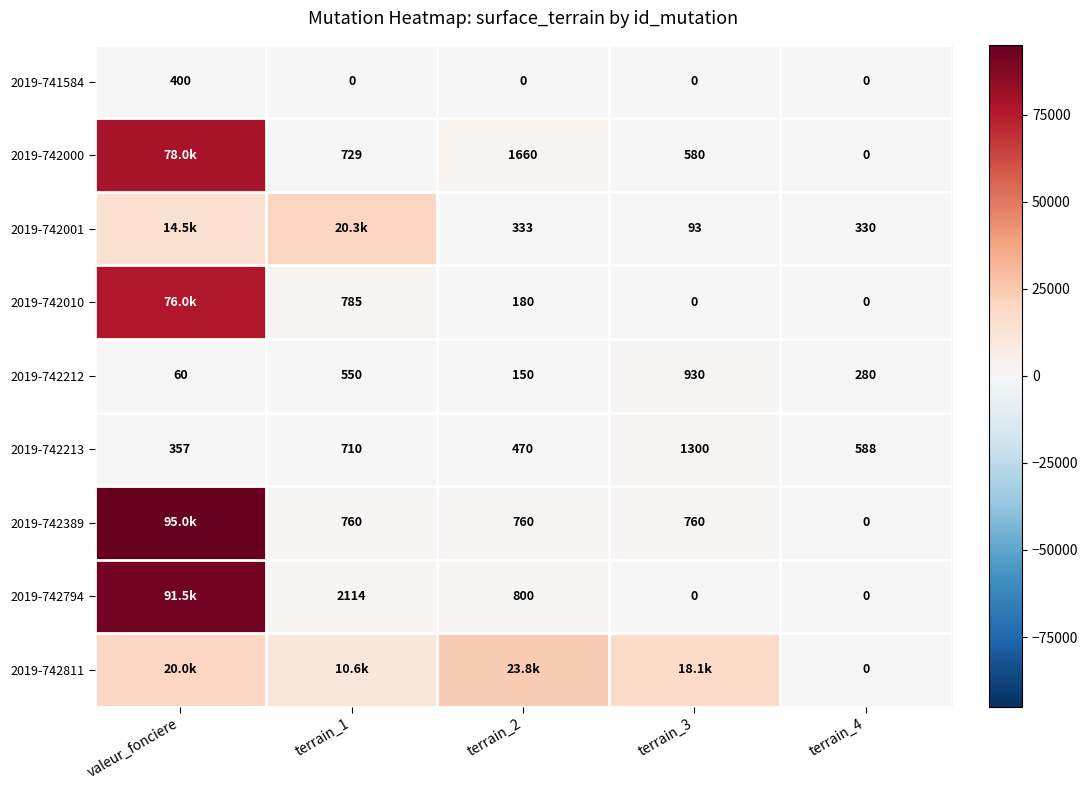

What is the total value across all series at terrain_4?

1198